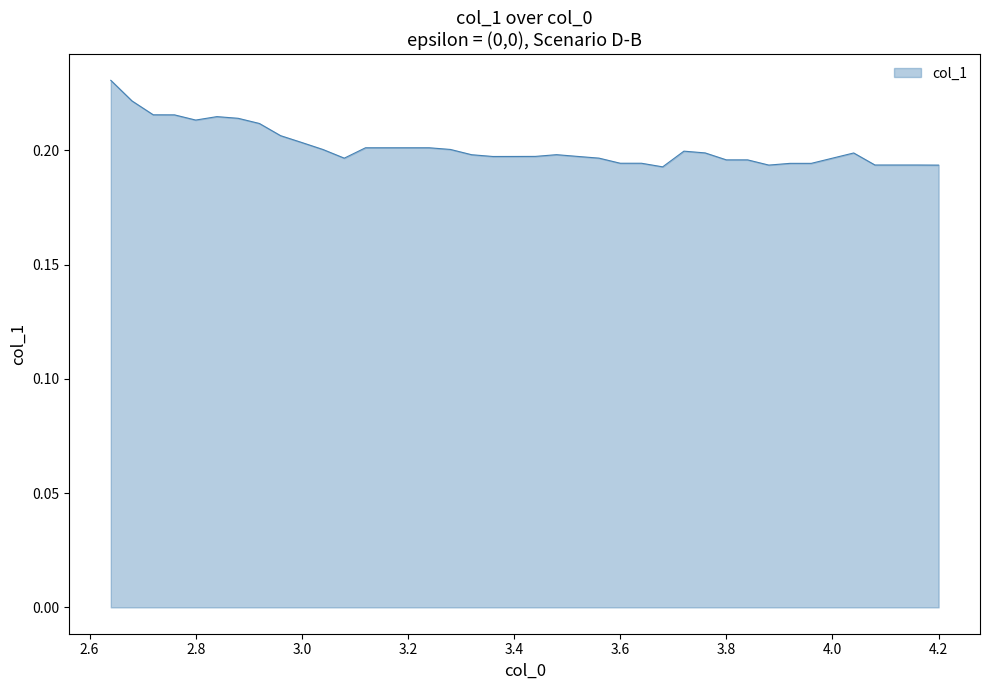

Is it true that the value at 3.6 is 0.1?

False